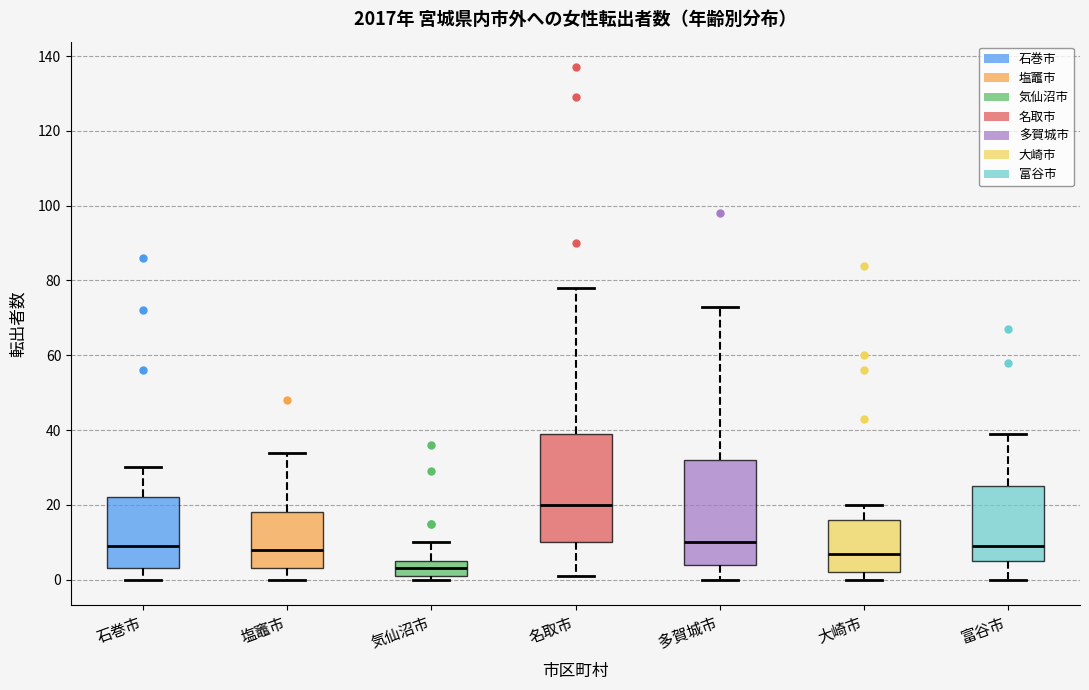

Reading left to right, read every box against the y-axis: the position of its median line, the range the box covers, and the ends of its whiskers. The values are not printed on the chart, so give them approximately, as read against the axis.

石巻市: median 10, box 4 to 22, whiskers 0 to 30
塩竈市: median 8, box 4 to 18, whiskers 0 to 34
気仙沼市: median 4, box 2 to 6, whiskers 0 to 10
名取市: median 20, box 10 to 40, whiskers 2 to 78
多賀城市: median 10, box 4 to 32, whiskers 0 to 74
大崎市: median 8, box 2 to 16, whiskers 0 to 20
富谷市: median 10, box 6 to 26, whiskers 0 to 40